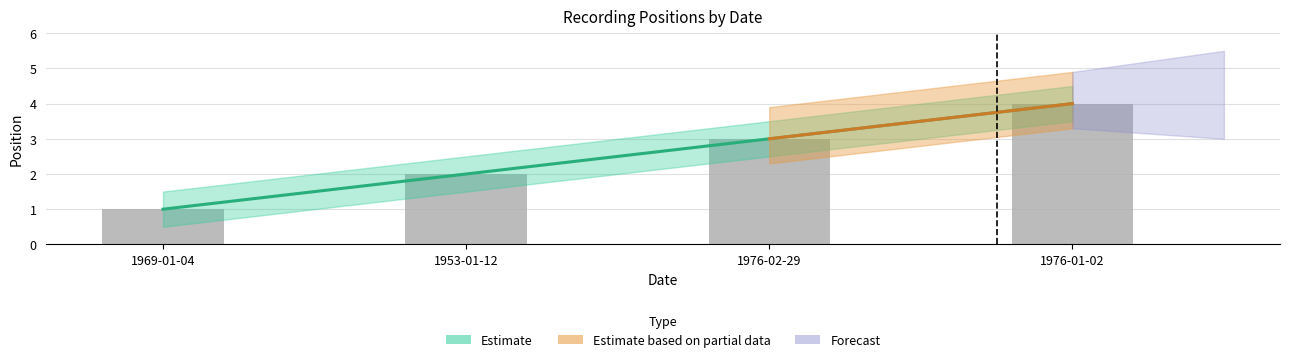

At which category does the chart reach its peak across all series?

1976-01-02